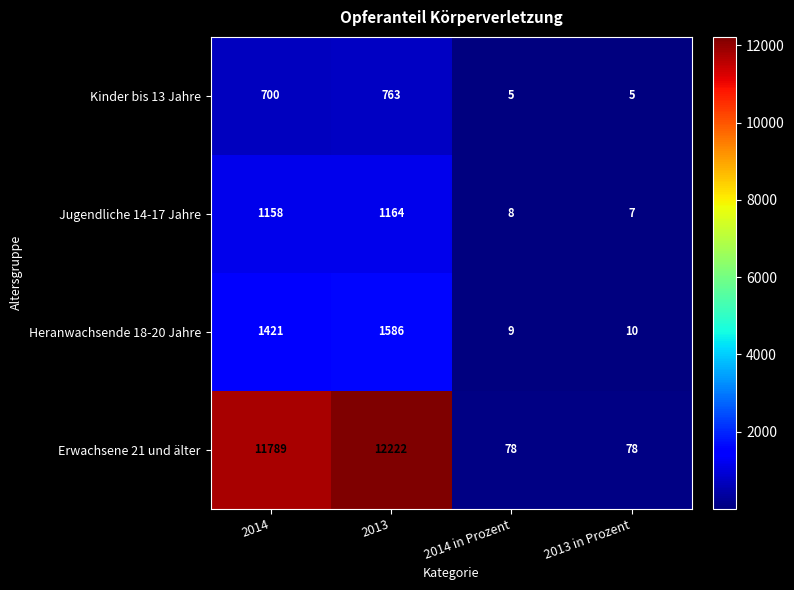

At which label is Erwachsene 21 und älter closest to 6150?

2014